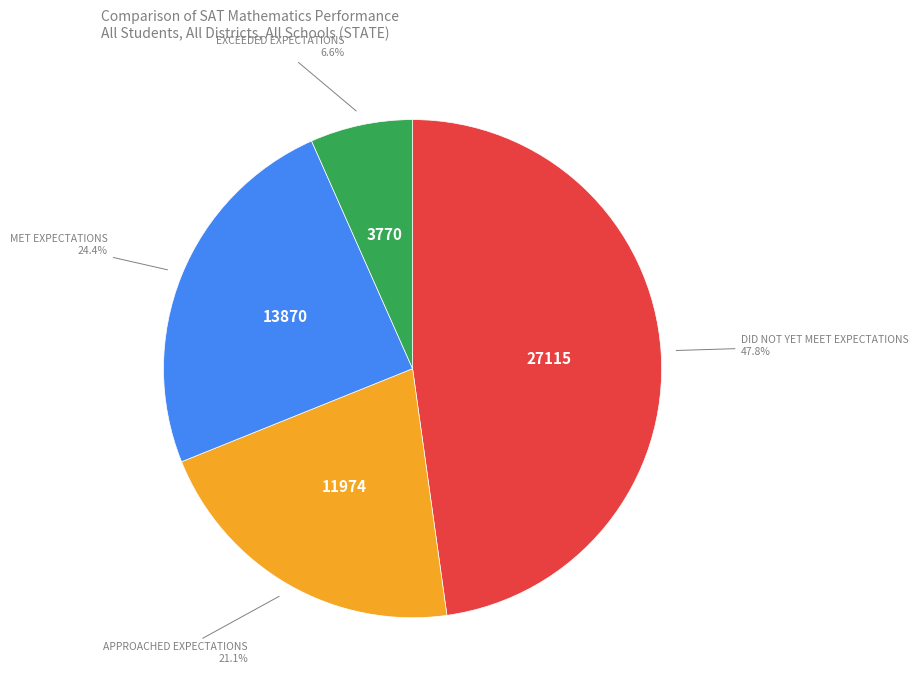

Does any single category account for the majority?

No